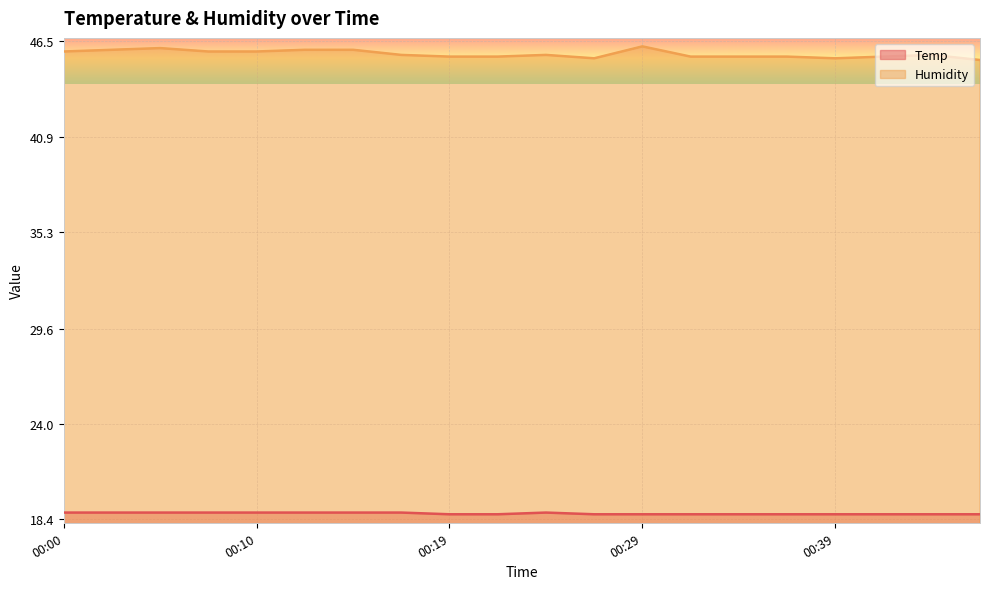

What is the difference between the highest and lowest values at 00:39?

26.8